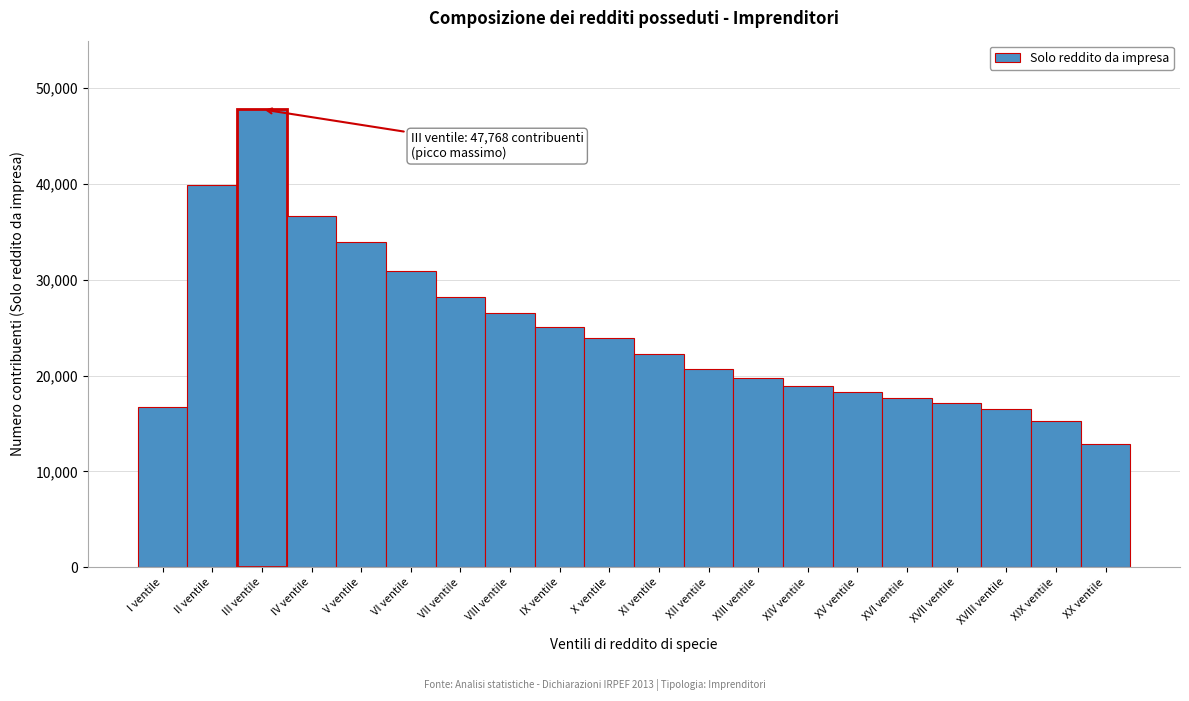

Reading right to left, list all the values displayed in this chart.

XX ventile=12845	XIX ventile=15244	XVIII ventile=16483	XVII ventile=17110	XVI ventile=17623	XV ventile=18259	XIV ventile=18913	XIII ventile=19778	XII ventile=20723	XI ventile=22208	X ventile=23929	IX ventile=25096	VIII ventile=26498	VII ventile=28211	VI ventile=30953	V ventile=33918	IV ventile=36675	III ventile=47768	II ventile=39878	I ventile=16707